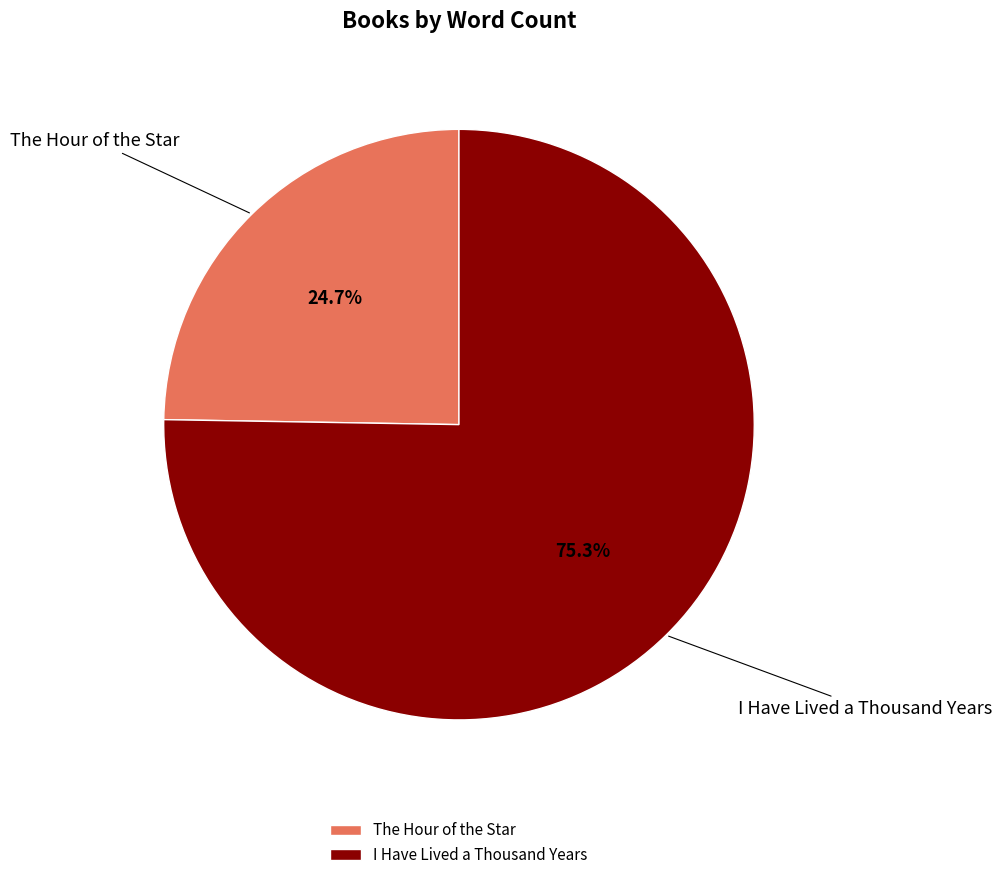

The The Hour of the Star slice represents 16% of the pie. True or false?

False